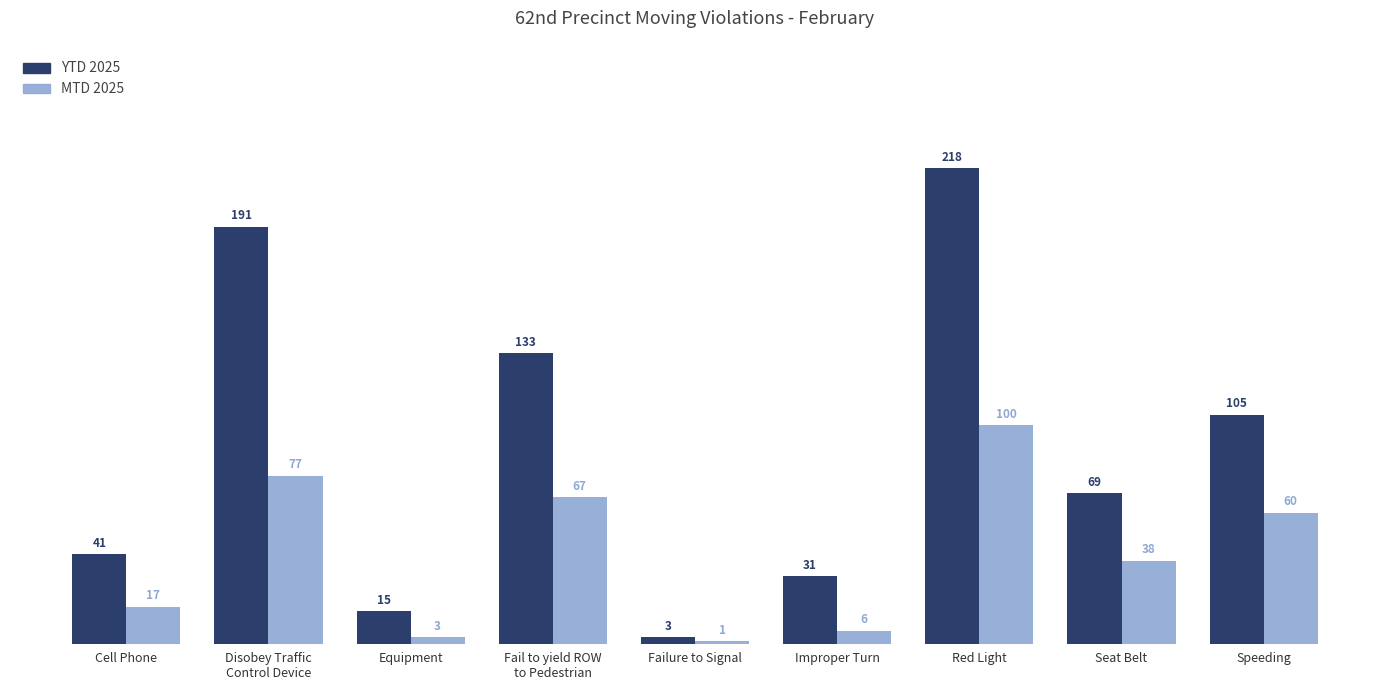

What are all the series names shown in the legend?

YTD 2025, MTD 2025